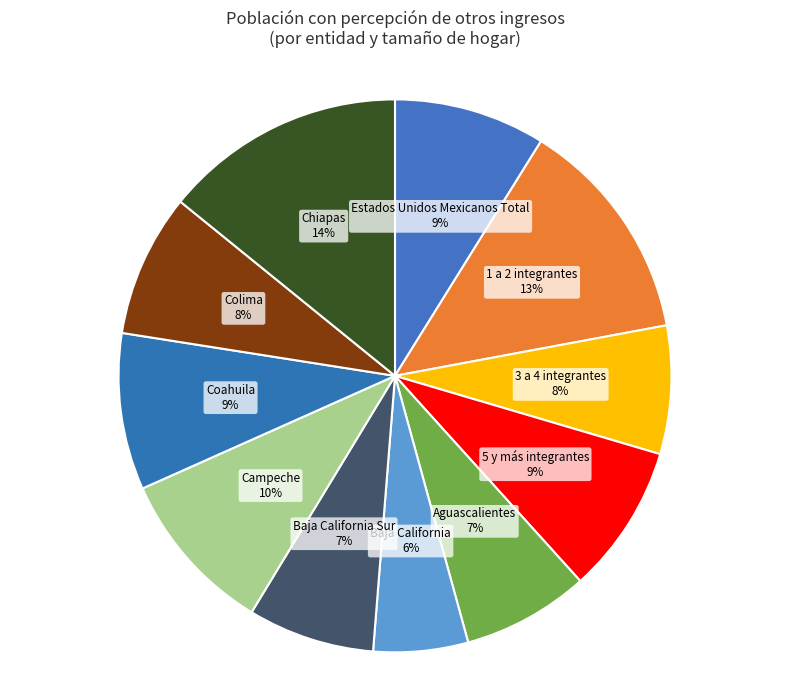

Rank the categories by value from highest to lowest.

Chiapas, 1 a 2 integrantes, Campeche, Coahuila, Estados Unidos Mexicanos Total, 5 y más integrantes, Colima, 3 a 4 integrantes, Aguascalientes, Baja California Sur, Baja California